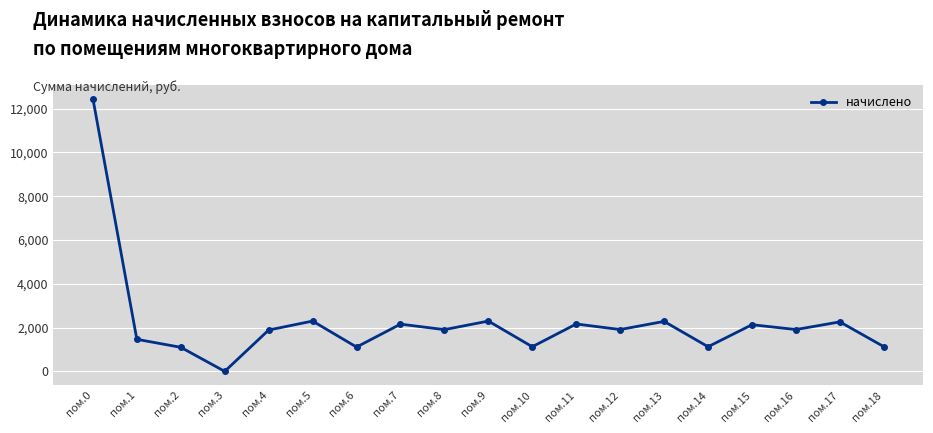

Where is the first local minimum?

пом.3